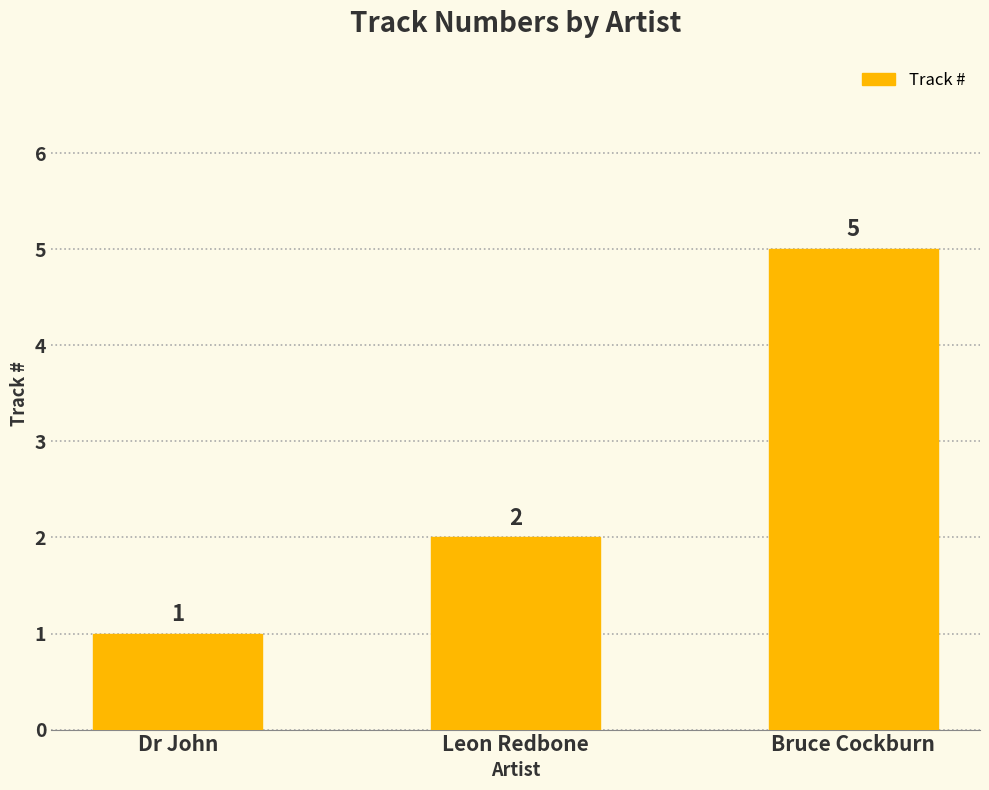

What is the maximum value shown in the chart?

5